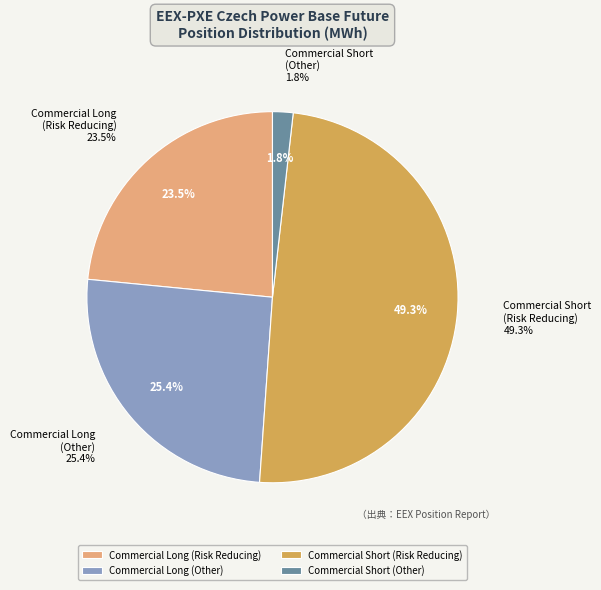

What is the change in value from Commercial Short
(Risk Reducing) to Commercial Short
(Other)?

-13464277